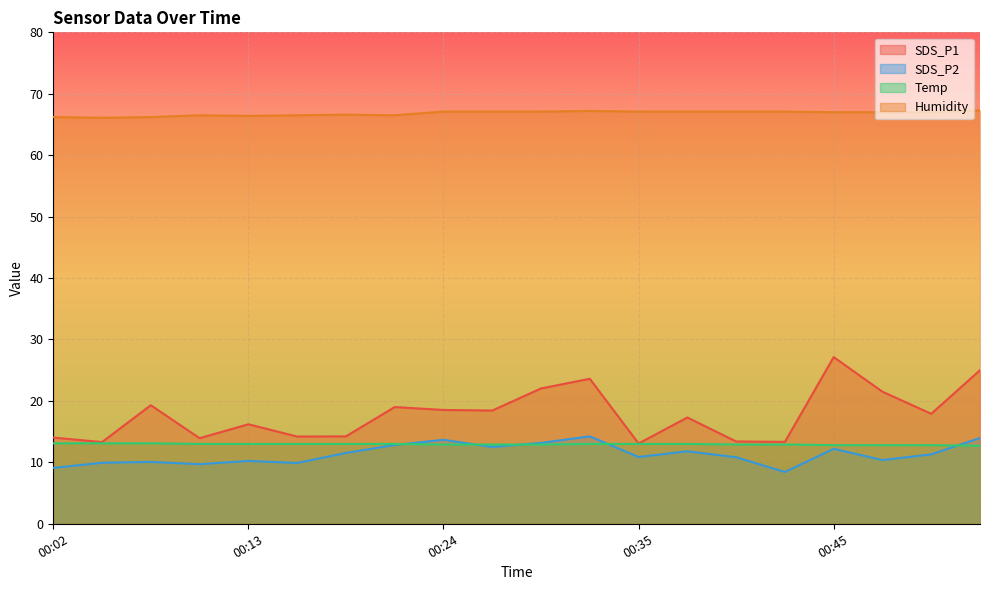

How many values in the SDS_P1 series exceed 17?

11